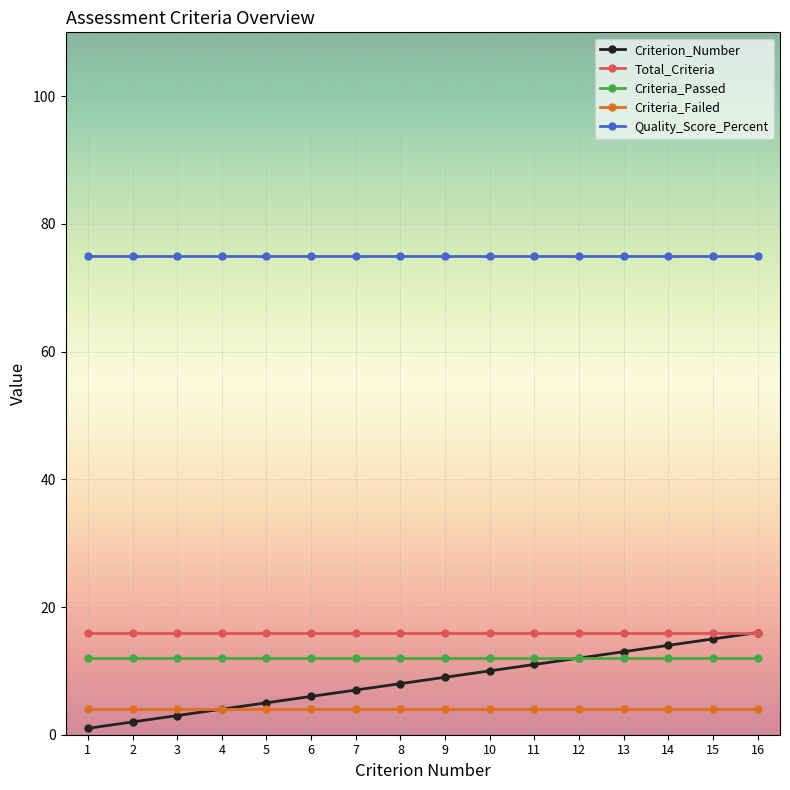

Which series has the widest spread of values?

Criterion_Number